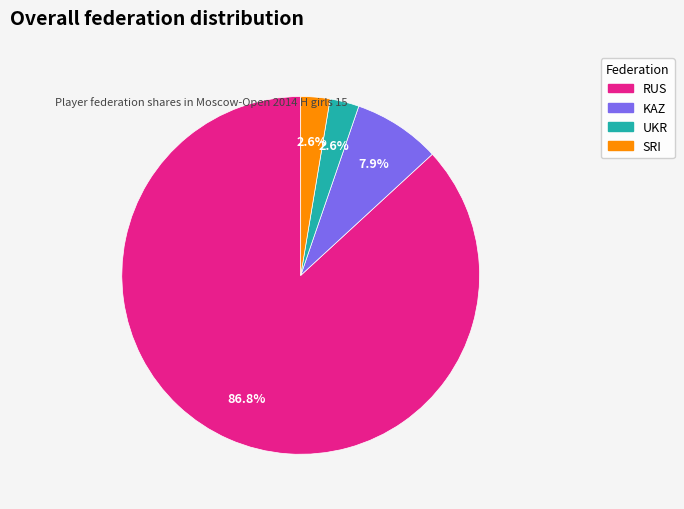

To the nearest percent, what is the difference between the largest and smallest slice percentages?

84%